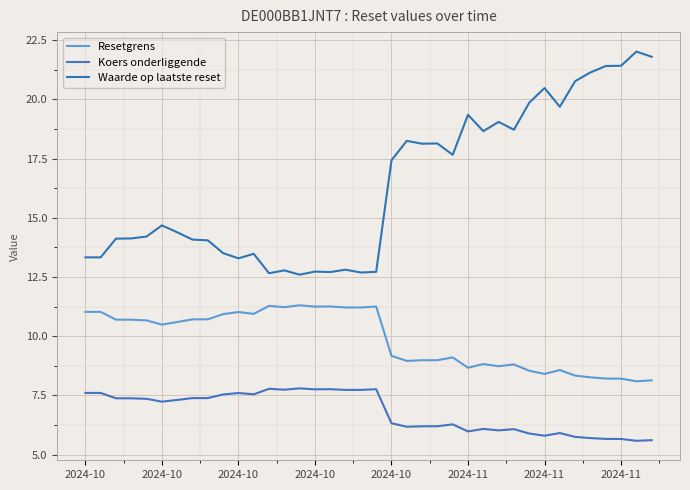

What are all the series names shown in the legend?

Resetgrens, Koers onderliggende, Waarde op laatste reset